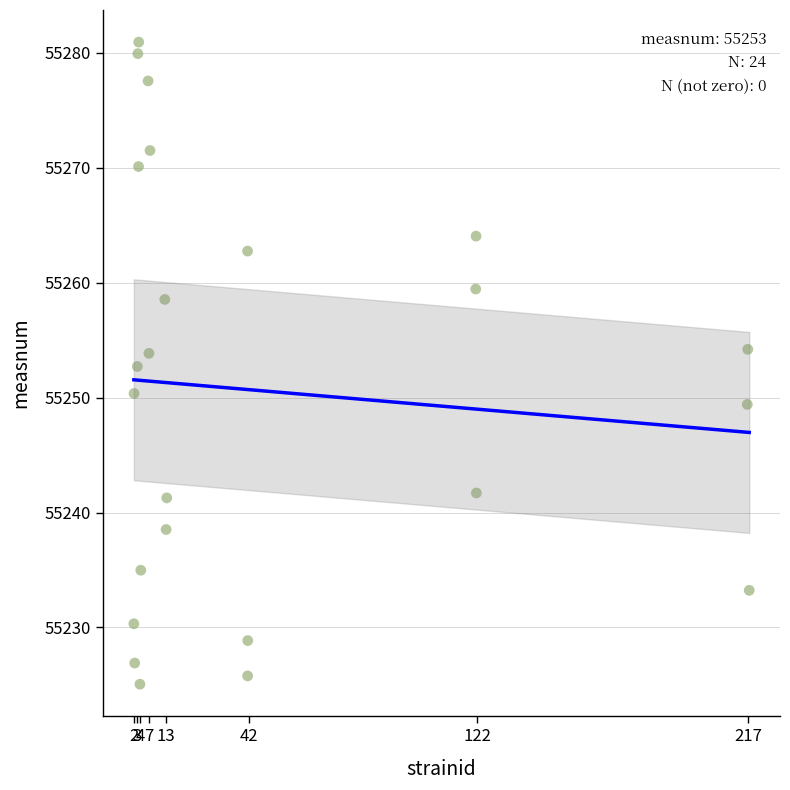

What is the range of Y values (max minus min)?

55.9